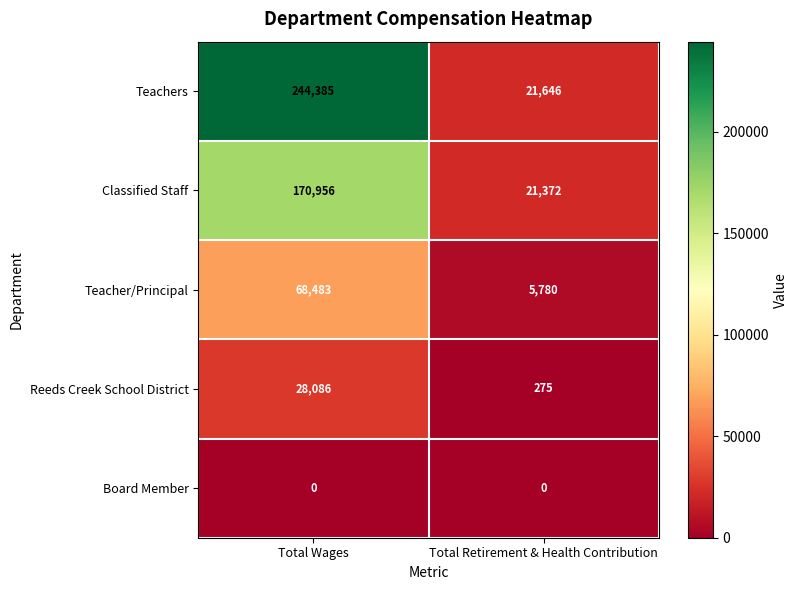

At Total Retirement & Health Contribution, list the series in order from smallest to largest.

Board Member, Reeds Creek School District, Teacher/Principal, Classified Staff, Teachers